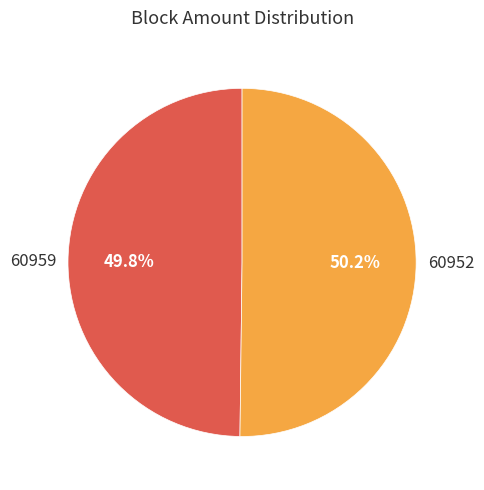

Is there a majority slice in this chart?

Yes